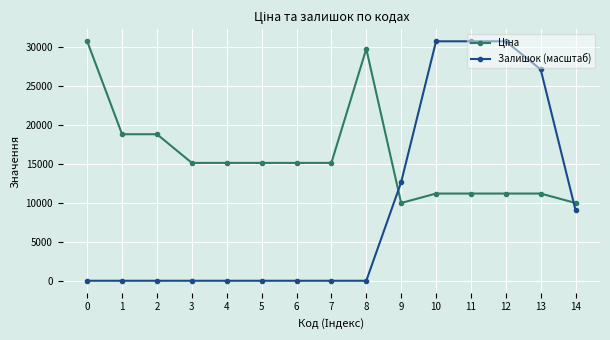

What is the difference between the second highest and minimum values in the Залишок (масштаб) series?

30717.1